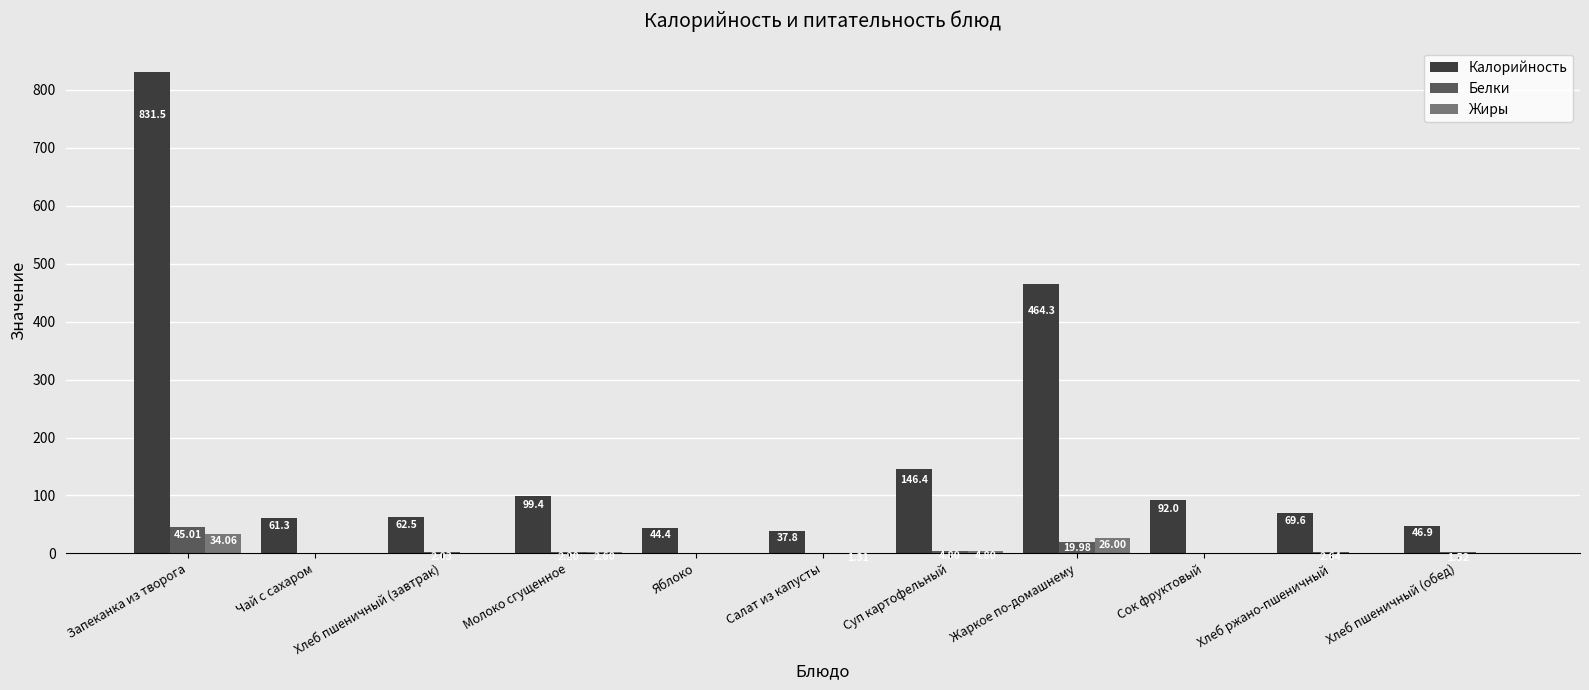

The value of Калорийность at Яблоко is 44.4. True or false?

True